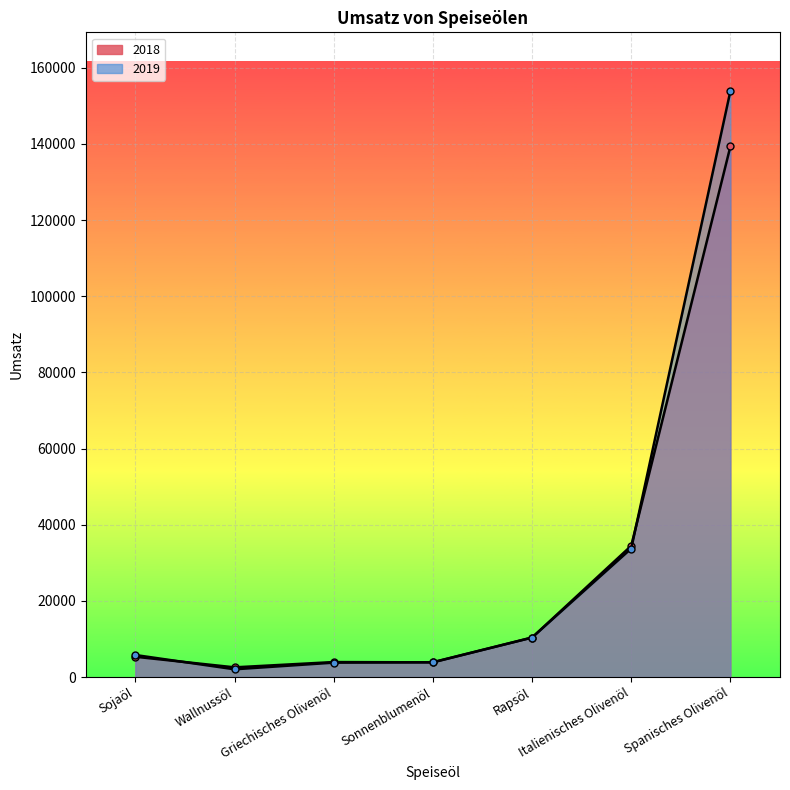

How many lines are shown in the chart?

2